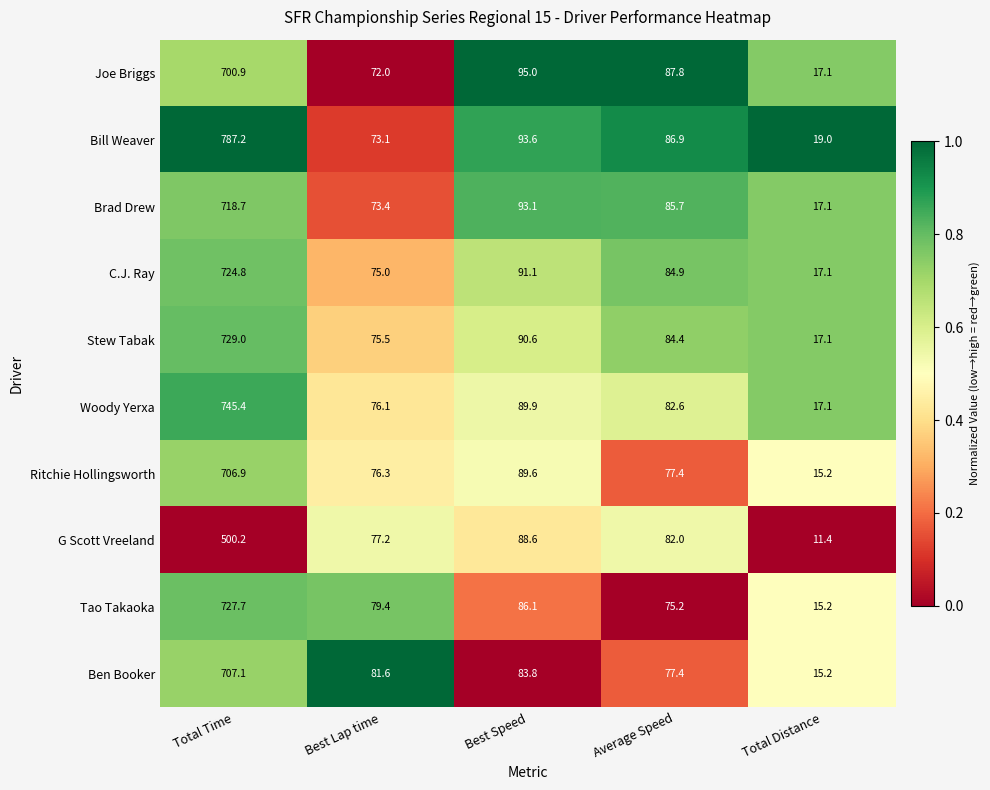

At which label does Ritchie Hollingsworth reach its peak?

Total Time